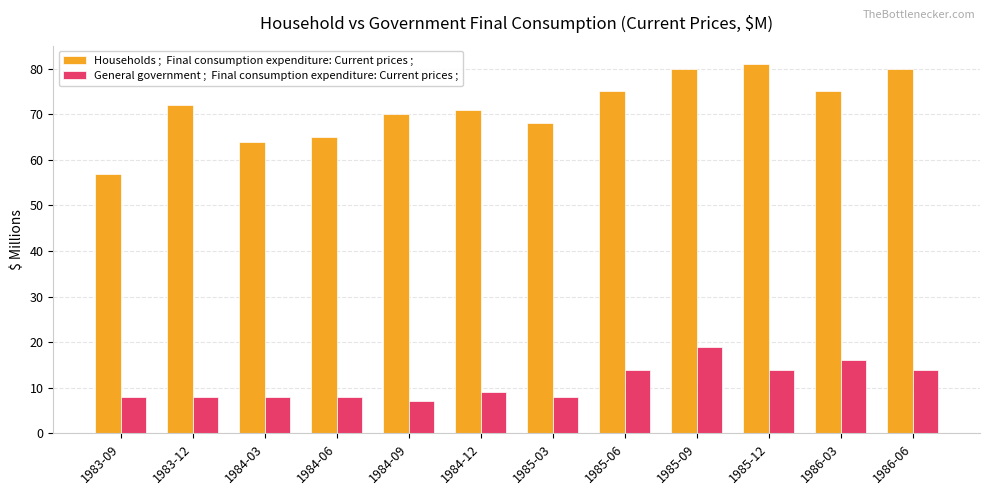

What is the total value across all series at 1985-09?

99